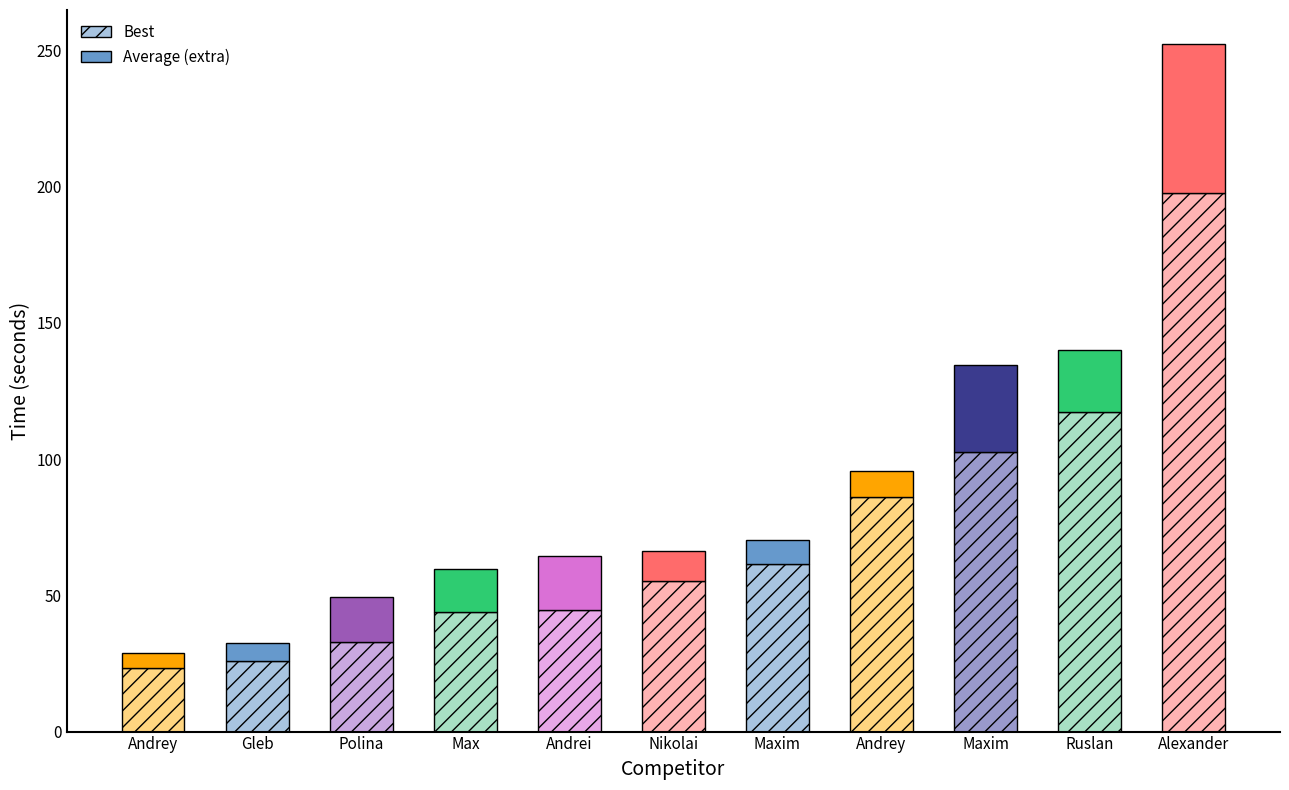

Reading right to left, what are all the values shown in this chart?

best: 197.5	117.2	102.6	86.2	61.6	55.2	44.6	43.9	32.9	26.1	23.4
average: 252.2	140.0	134.5	95.7	70.4	66.1	64.4	59.6	49.3	32.4	28.7